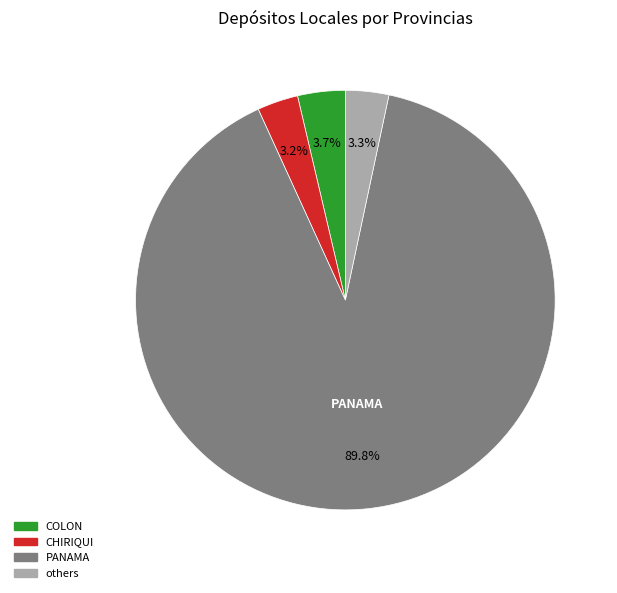

Is there a majority slice in this chart?

Yes